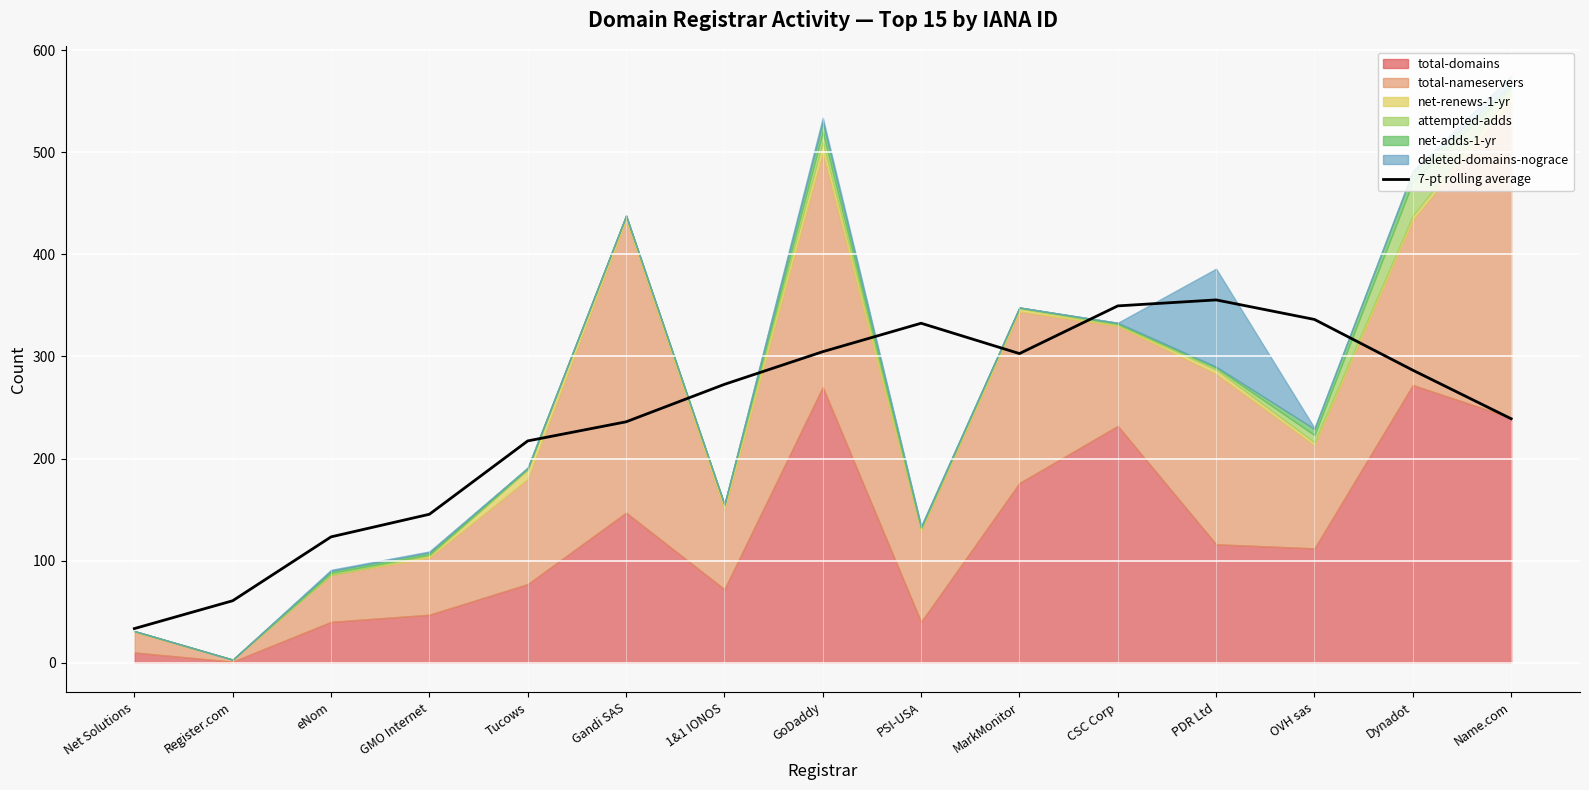

At which label is 7-pt rolling average closest to 194?

Tucows